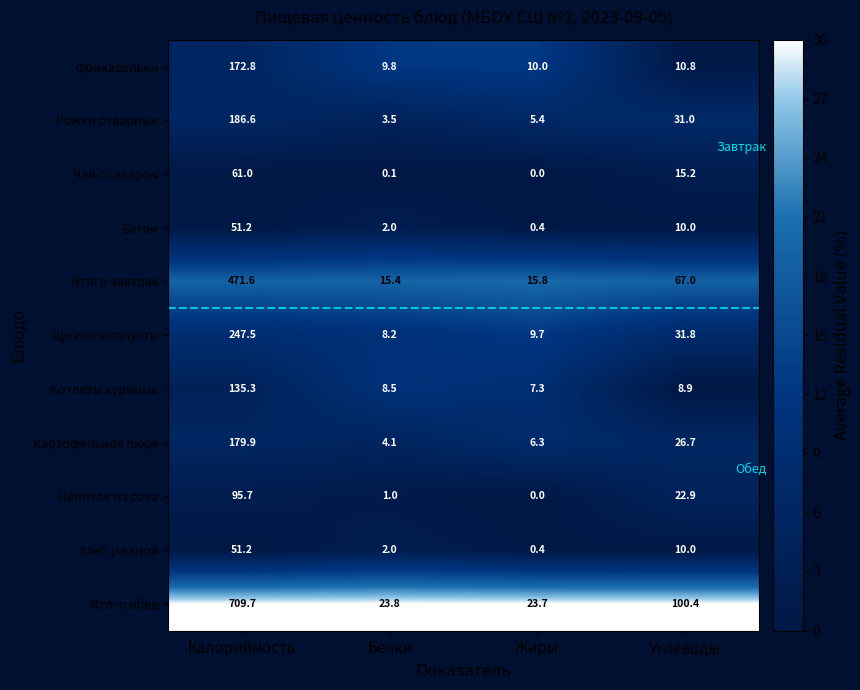

Rank the categories by Щи из св.капусты value from lowest to highest.

Белки, Жиры, Углеводы, Калорийность